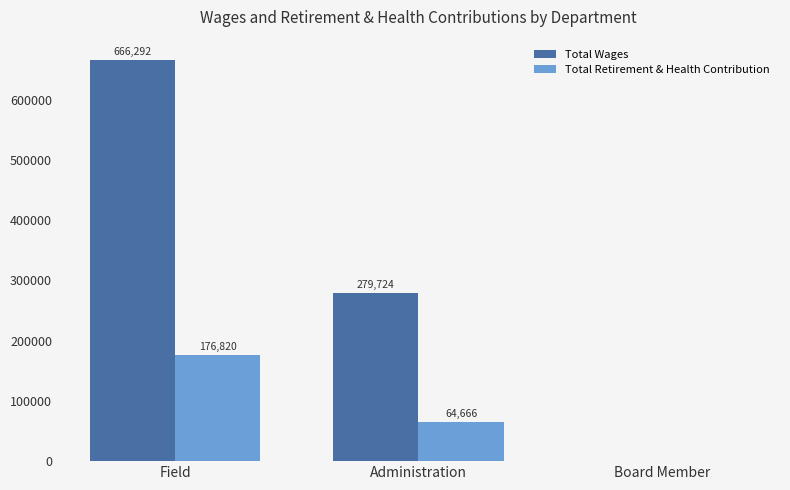

What is the sum of the Total Wages values at Board Member and Field?

666292